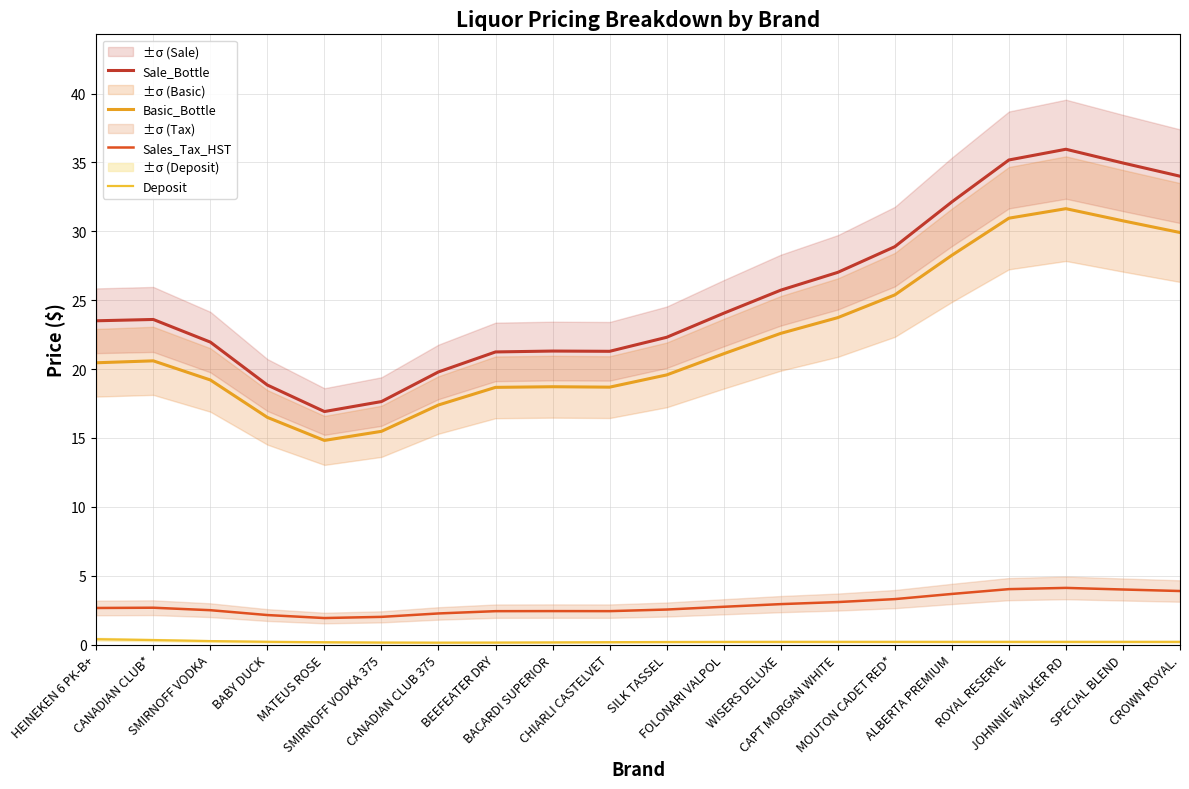

Reading right to left, transcribe all the data shown in this chart.

Sale_Bottle: CROWN ROYAL.=34.0	SPECIAL BLEND=35.0	JOHNNIE WALKER RD=36.0	ROYAL RESERVE=35.2	ALBERTA PREMIUM=32.1	MOUTON CADET RED*=28.9	CAPT MORGAN WHITE=27.0	WISERS DELUXE=25.7	FOLONARI VALPOL=24.1	SILK TASSEL=22.3	CHIARLI CASTELVET=21.3	BACARDI SUPERIOR=21.3	BEEFEATER DRY=21.2	CANADIAN CLUB 375=19.8	SMIRNOFF VODKA 375=17.6	MATEUS ROSE=16.9	BABY DUCK=18.8	SMIRNOFF VODKA=22.0	CANADIAN CLUB*=23.6	HEINEKEN 6 PK-B+=23.5
Basic_Bottle: CROWN ROYAL.=29.9	SPECIAL BLEND=30.8	JOHNNIE WALKER RD=31.6	ROYAL RESERVE=31.0	ALBERTA PREMIUM=28.3	MOUTON CADET RED*=25.4	CAPT MORGAN WHITE=23.7	WISERS DELUXE=22.6	FOLONARI VALPOL=21.1	SILK TASSEL=19.6	CHIARLI CASTELVET=18.7	BACARDI SUPERIOR=18.7	BEEFEATER DRY=18.7	CANADIAN CLUB 375=17.4	SMIRNOFF VODKA 375=15.5	MATEUS ROSE=14.8	BABY DUCK=16.5	SMIRNOFF VODKA=19.2	CANADIAN CLUB*=20.6	HEINEKEN 6 PK-B+=20.5
Sales_Tax_HST: CROWN ROYAL.=3.9	SPECIAL BLEND=4.0	JOHNNIE WALKER RD=4.1	ROYAL RESERVE=4.0	ALBERTA PREMIUM=3.7	MOUTON CADET RED*=3.3	CAPT MORGAN WHITE=3.1	WISERS DELUXE=2.9	FOLONARI VALPOL=2.7	SILK TASSEL=2.5	CHIARLI CASTELVET=2.4	BACARDI SUPERIOR=2.4	BEEFEATER DRY=2.4	CANADIAN CLUB 375=2.3	SMIRNOFF VODKA 375=2.0	MATEUS ROSE=1.9	BABY DUCK=2.1	SMIRNOFF VODKA=2.5	CANADIAN CLUB*=2.7	HEINEKEN 6 PK-B+=2.7
Deposit: CROWN ROYAL.=0.2	SPECIAL BLEND=0.2	JOHNNIE WALKER RD=0.2	ROYAL RESERVE=0.2	ALBERTA PREMIUM=0.2	MOUTON CADET RED*=0.2	CAPT MORGAN WHITE=0.2	WISERS DELUXE=0.2	FOLONARI VALPOL=0.2	SILK TASSEL=0.2	CHIARLI CASTELVET=0.2	BACARDI SUPERIOR=0.2	BEEFEATER DRY=0.1	CANADIAN CLUB 375=0.1	SMIRNOFF VODKA 375=0.1	MATEUS ROSE=0.2	BABY DUCK=0.2	SMIRNOFF VODKA=0.3	CANADIAN CLUB*=0.3	HEINEKEN 6 PK-B+=0.4